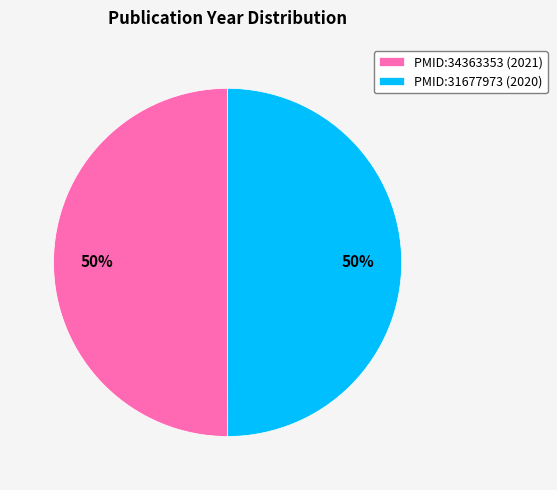

To the nearest percent, what percentage of the pie is PMID:31677973?

50%